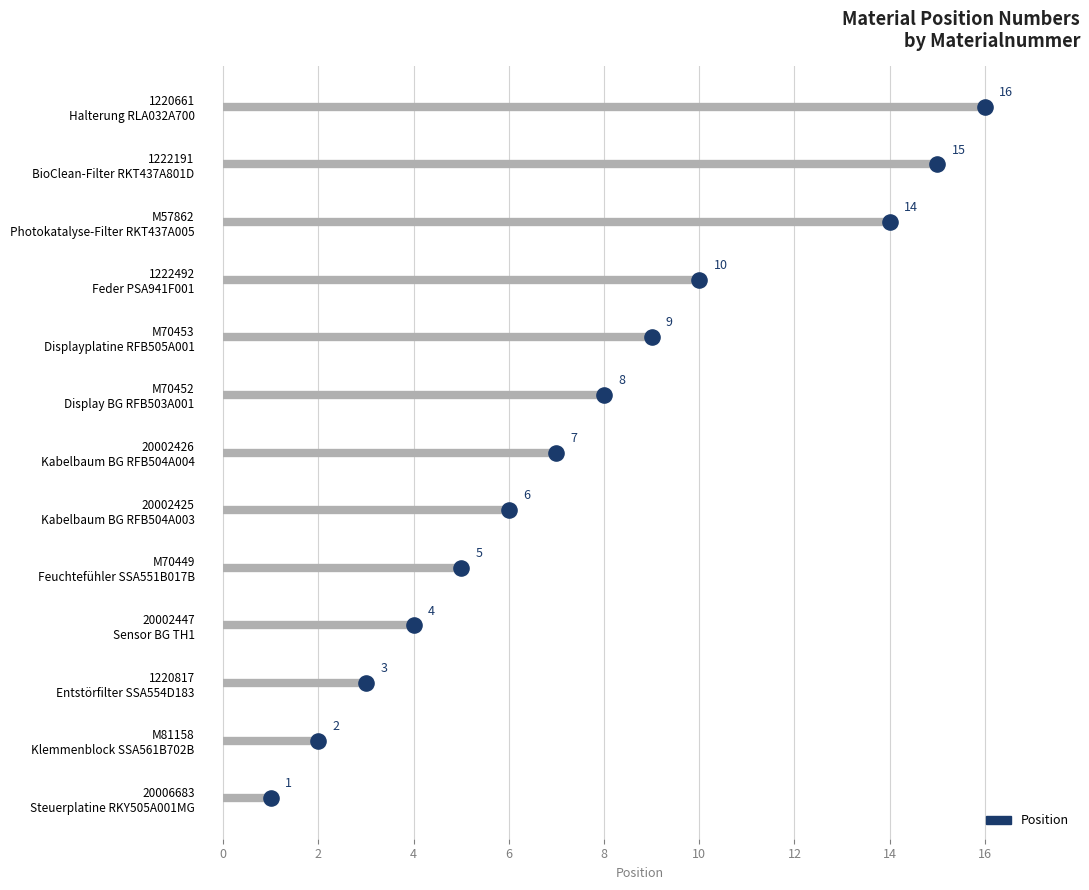

Approximately how many times larger is the value at 1220817 compared to M81158?

1.5